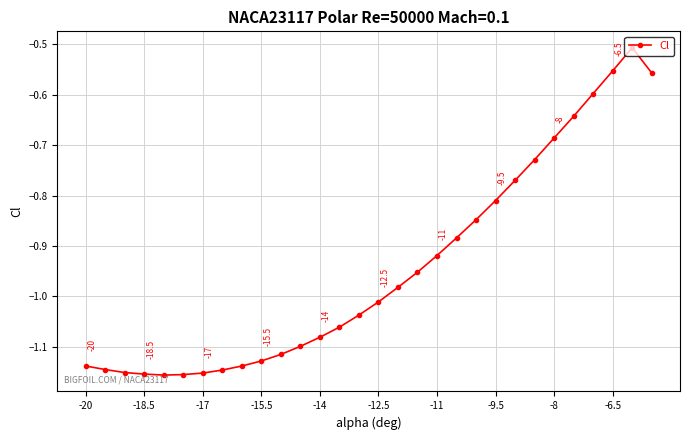

How many values are below -1?

16